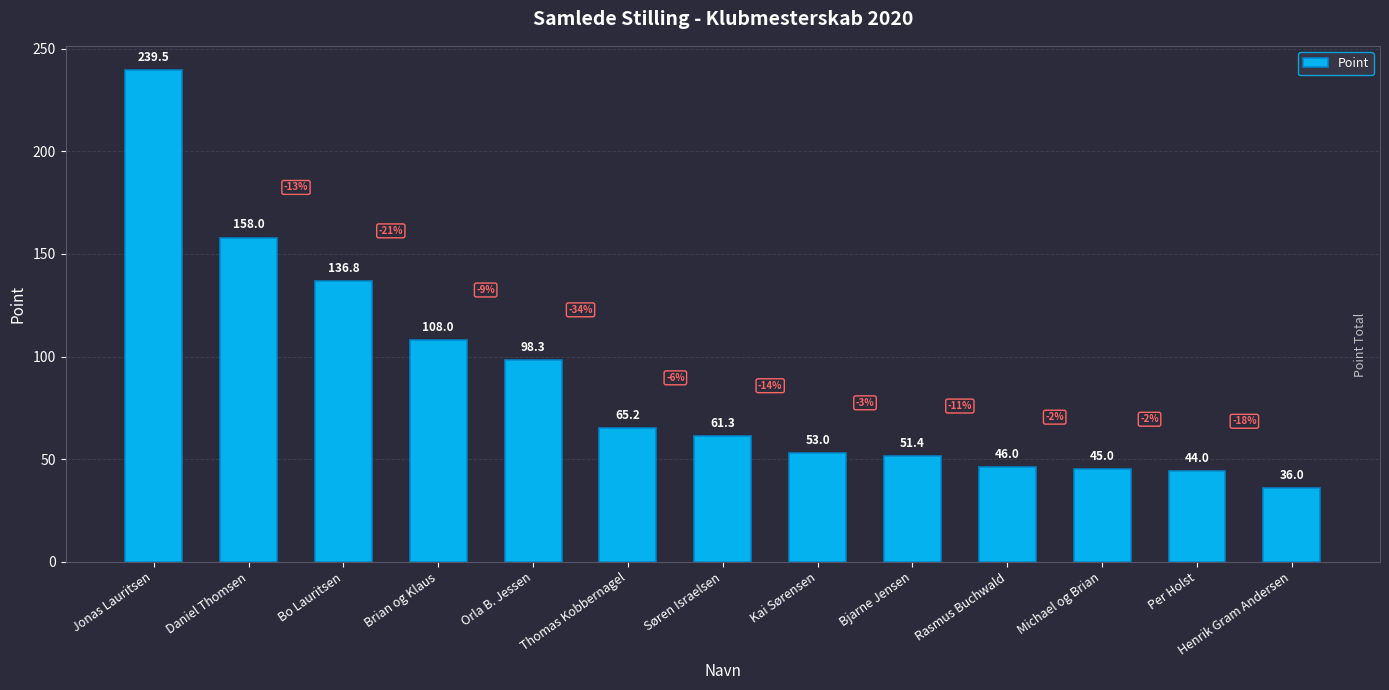

List the labels in order of value, smallest first.

Henrik Gram Andersen, Per Holst, Michael og Brian, Rasmus Buchwald, Bjarne Jensen, Kai Sørensen, Søren Israelsen, Thomas Kobbernagel, Orla B. Jessen, Brian og Klaus, Bo Lauritsen, Daniel Thomsen, Jonas Lauritsen